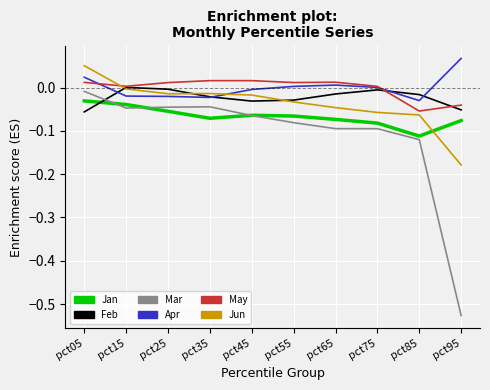

Which category has the highest value in the Jan series?

pct05